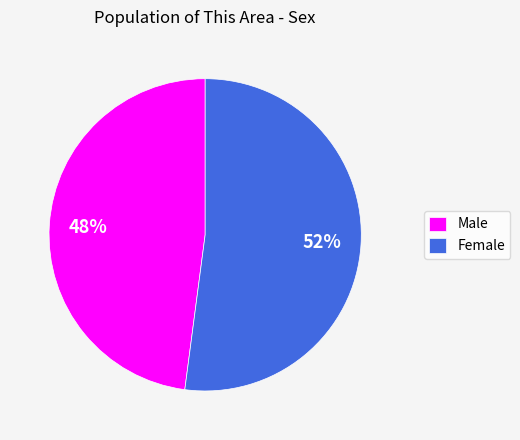

To the nearest percent, what is the combined percentage of Female and Male?

100%